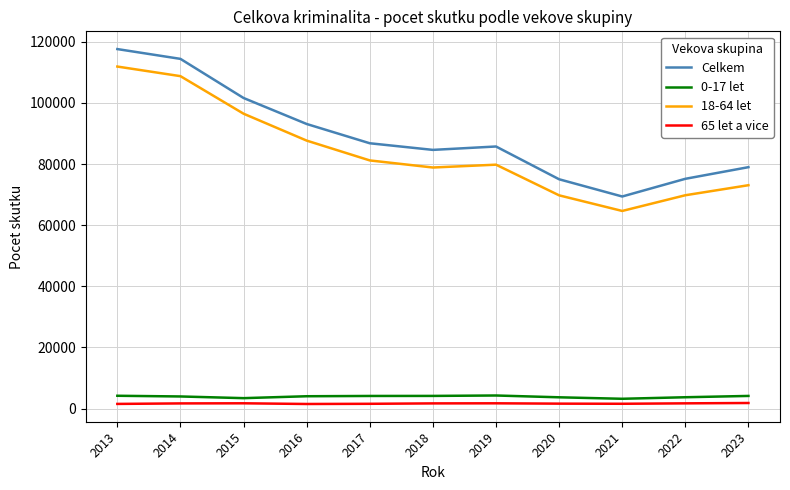

At which label does 18-64 let first exceed 79783?

2013